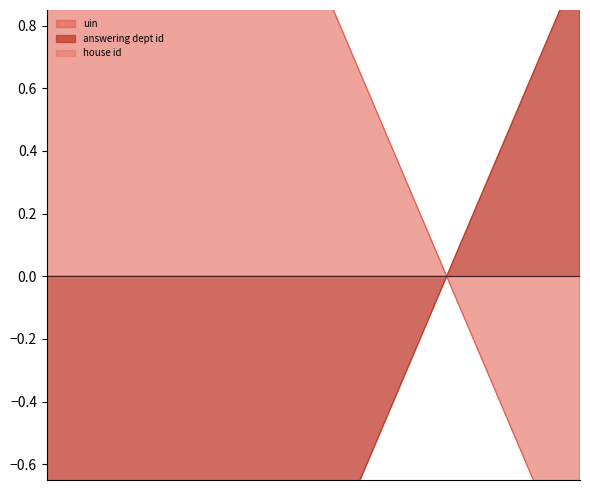

What is the value of the uin point at the 3rd from the left?

-1.0